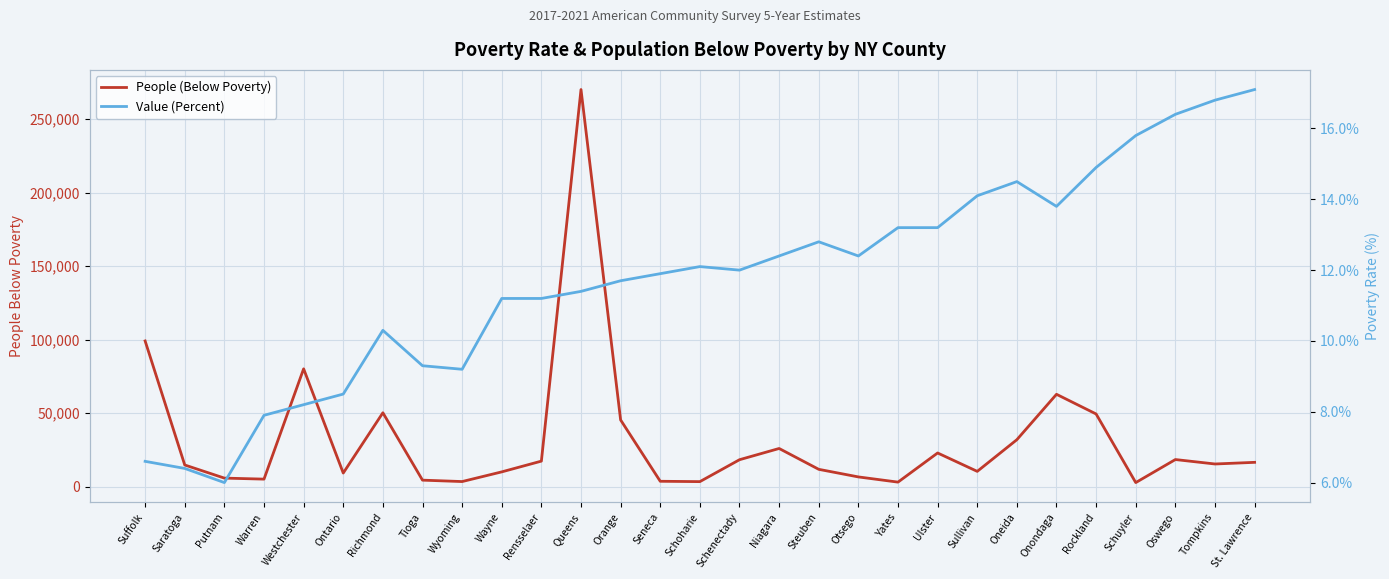

At which category is the sum across all series the highest?

Queens